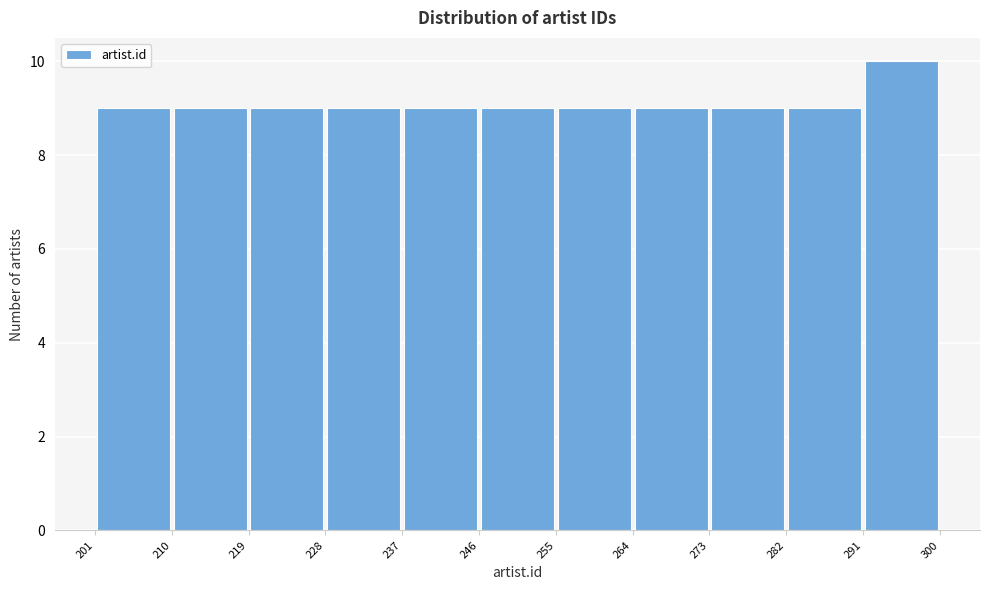

How tall is the bar that spans 246 to 255 on the x-axis? The values are not printed on the chart, so give them approximately, as read against the axis.

9